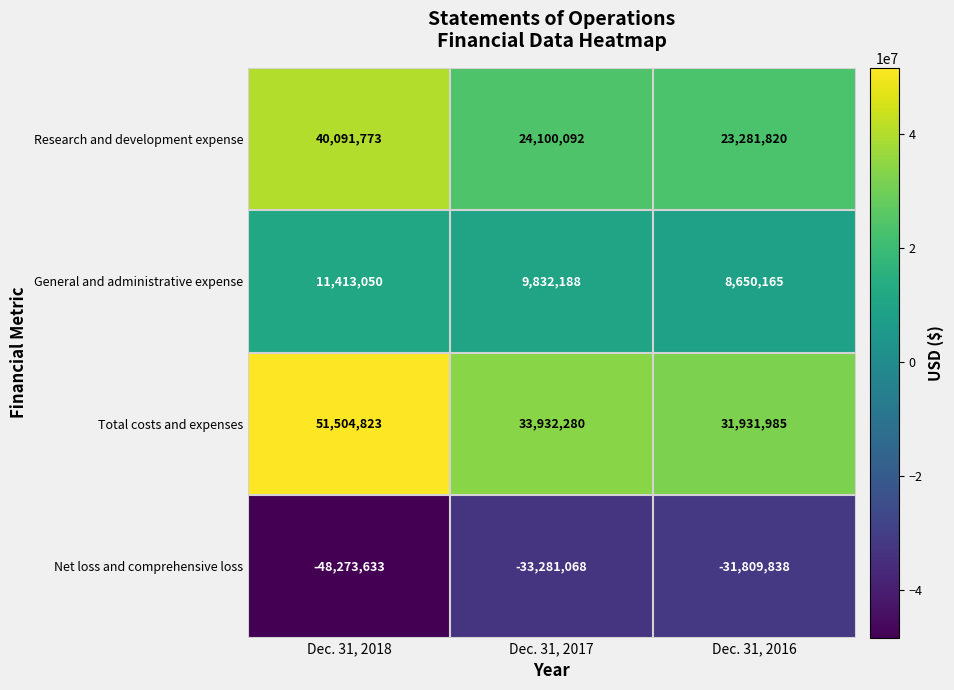

What is the difference between the highest and lowest values at Dec. 31, 2018?

99778456